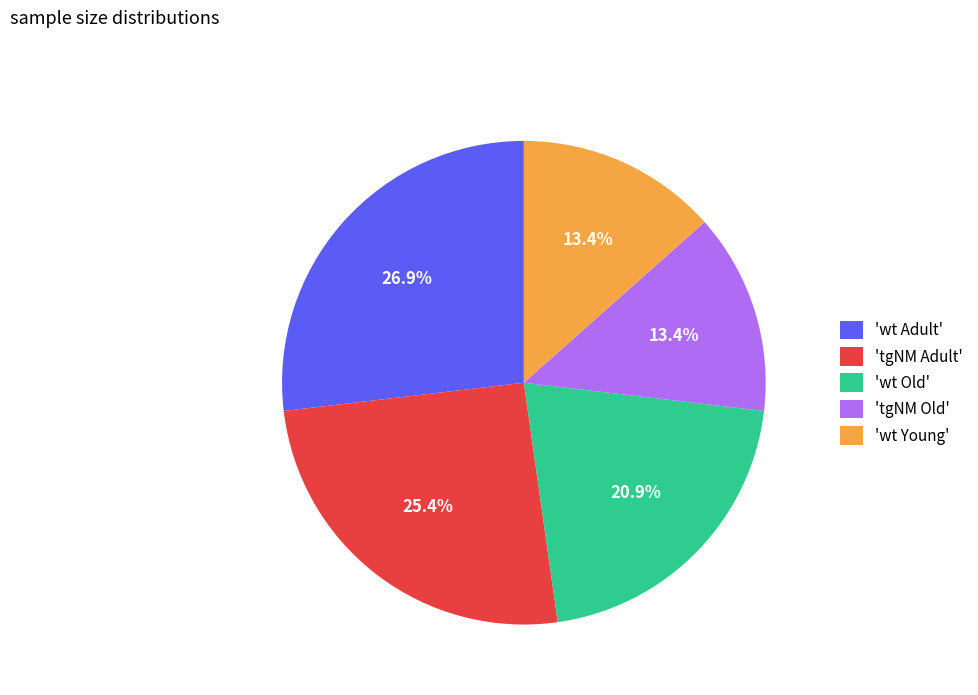

Combined, do 'wt Old' and 'wt Adult' account for over 50%?

No